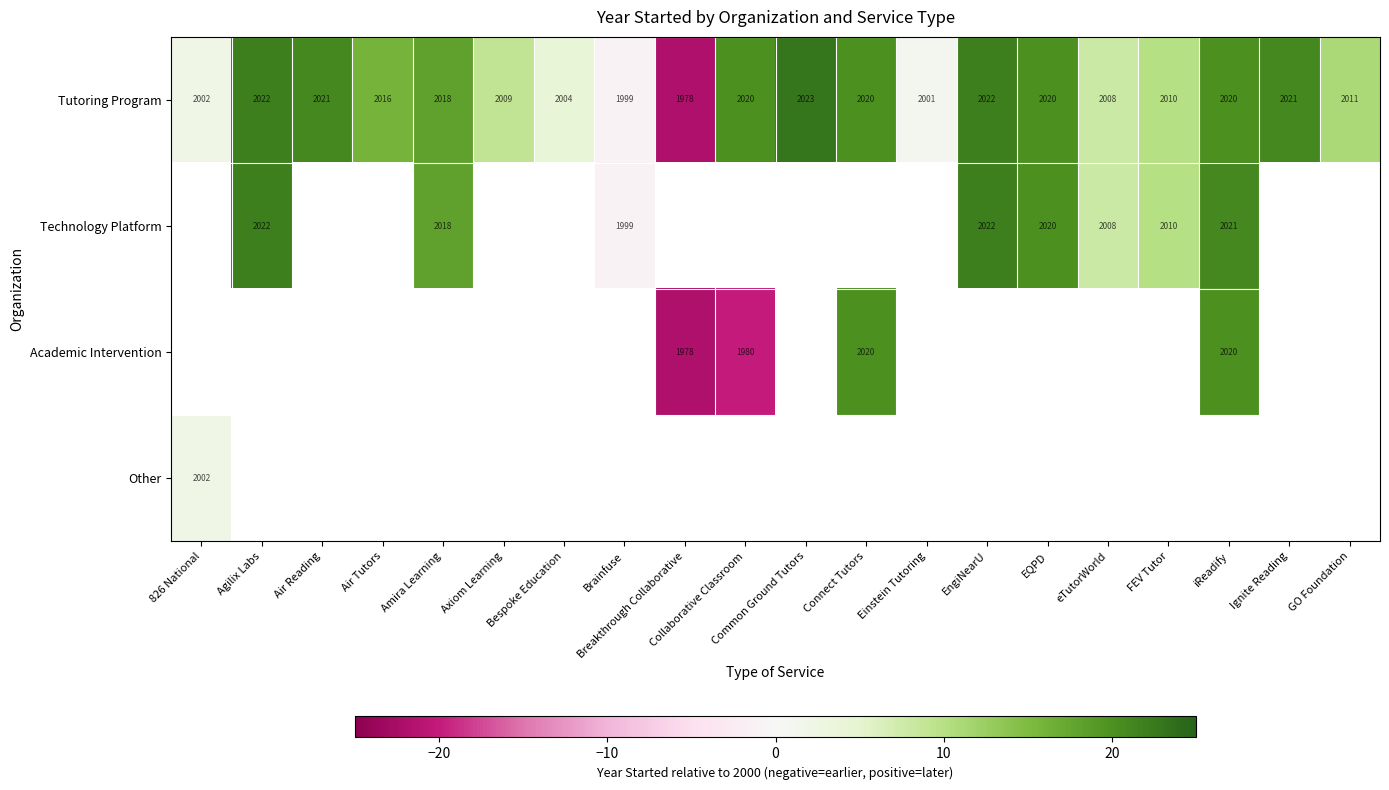

Is it true that Tutoring Program equals 2002 at 826 National?

True